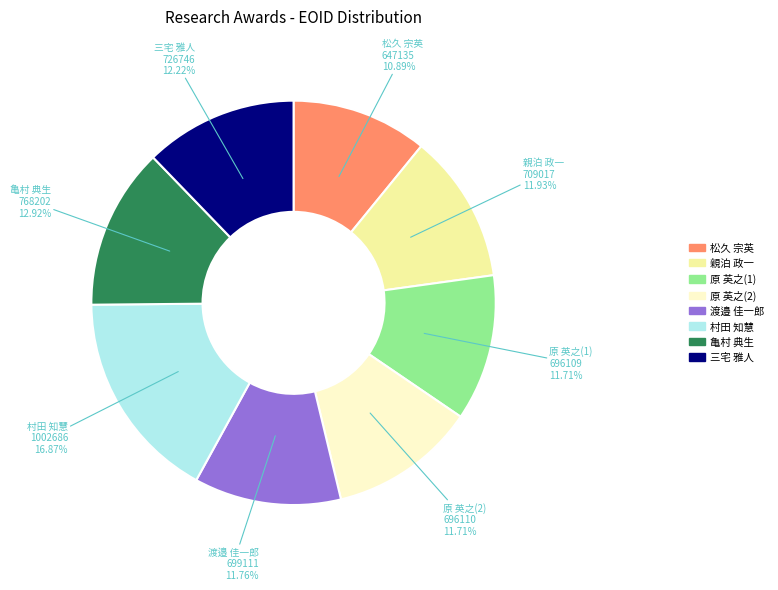

Count the number of slices in the pie.

8